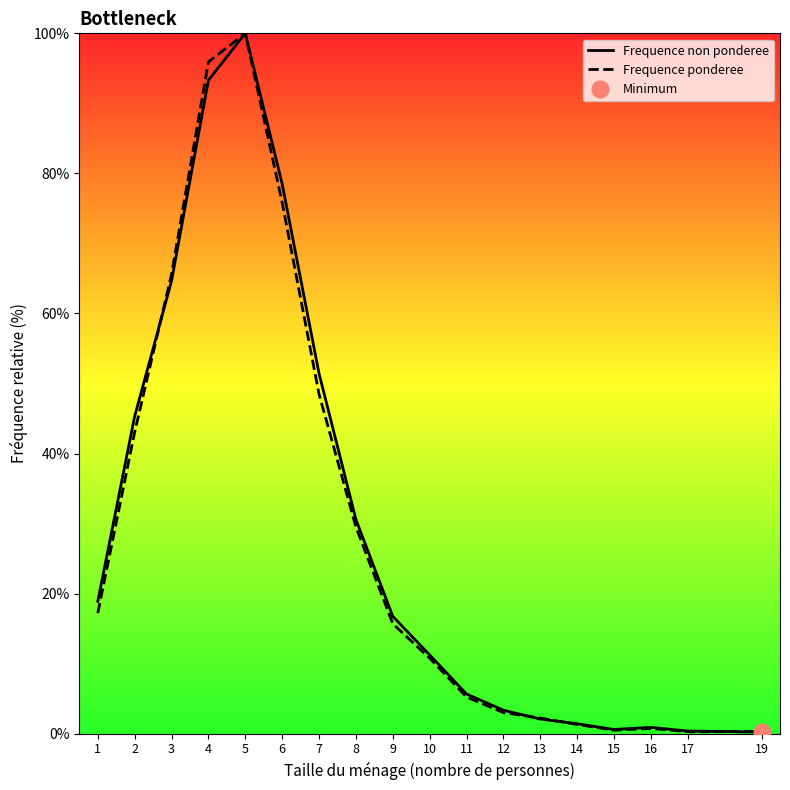

Reading right to left, extract all data points from this chart.

Frequence non ponderee: 19=0.2	17=0.4	16=0.9	15=0.6	14=1.4	13=2.1	12=3.3	11=5.7	10=11.2	9=16.7	8=30.6	7=51.4	6=78.5	5=100.0	4=93.3	3=64.7	2=45.3	1=18.9
Frequence ponderee: 19=0.3	17=0.3	16=0.7	15=0.5	14=1.3	13=2.2	12=3.0	11=5.2	10=10.8	9=15.7	8=29.5	7=48.5	6=75.8	5=100.0	4=95.9	3=65.6	2=43.1	1=17.2